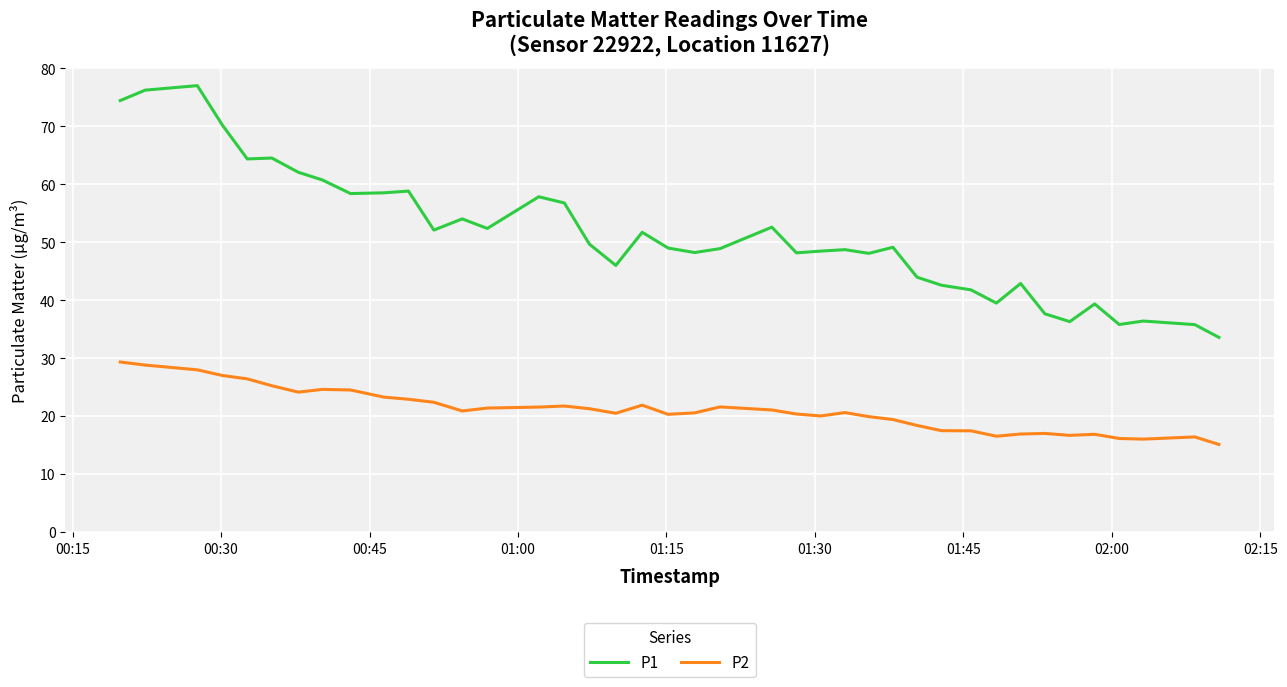

True or false: P1 and P2 cross at least once.

False